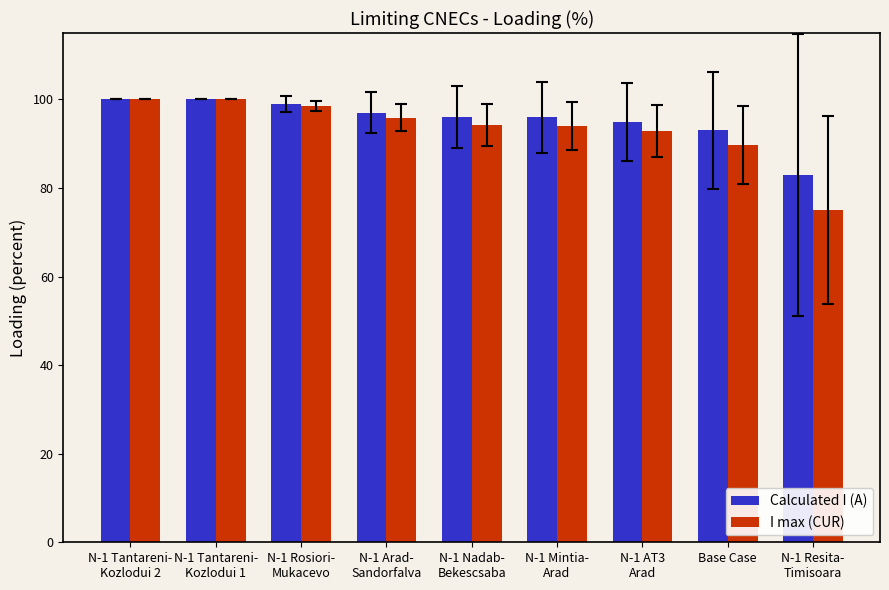

Which series has the largest range (max minus min)?

I max (CUR)